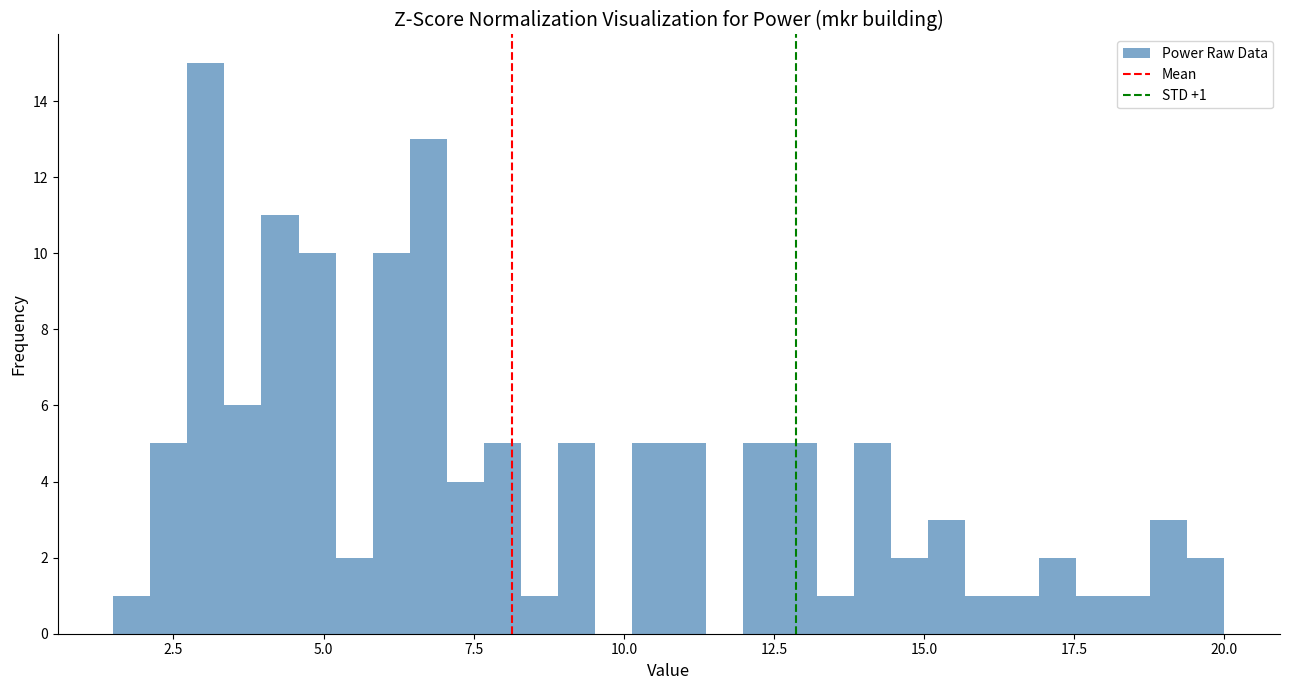

Read against the x-axis, roughly where is the centre of the tallest bar?

3.0